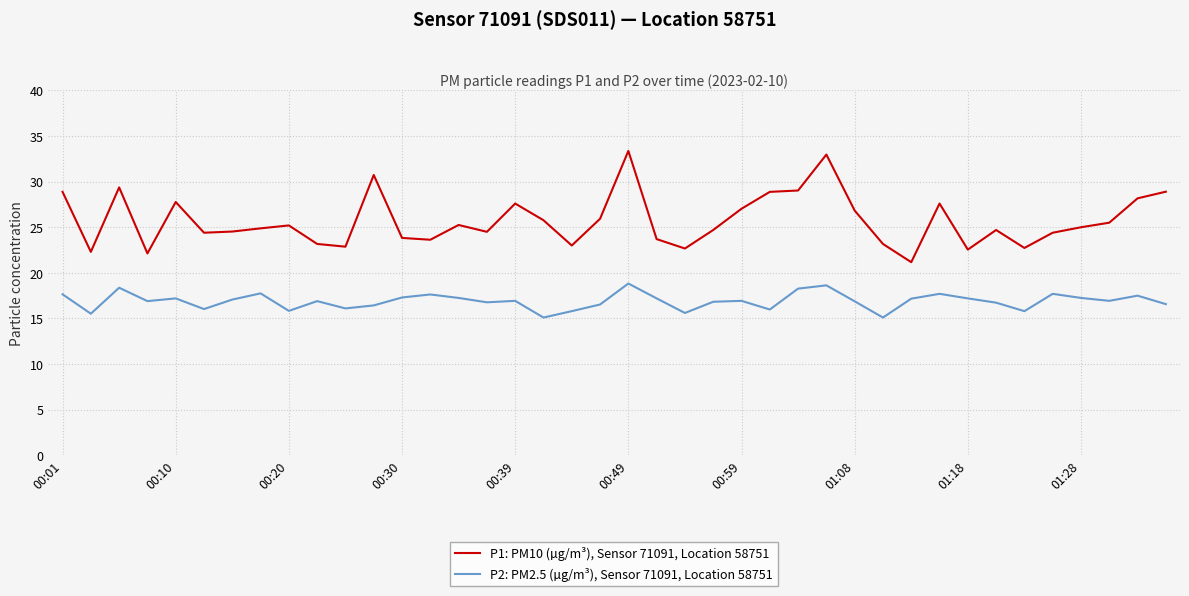

In P2: PM2.5 (µg/m³), Sensor 71091, Location 58751, how many points are higher than both neighbors (excluding endpoints)?

12